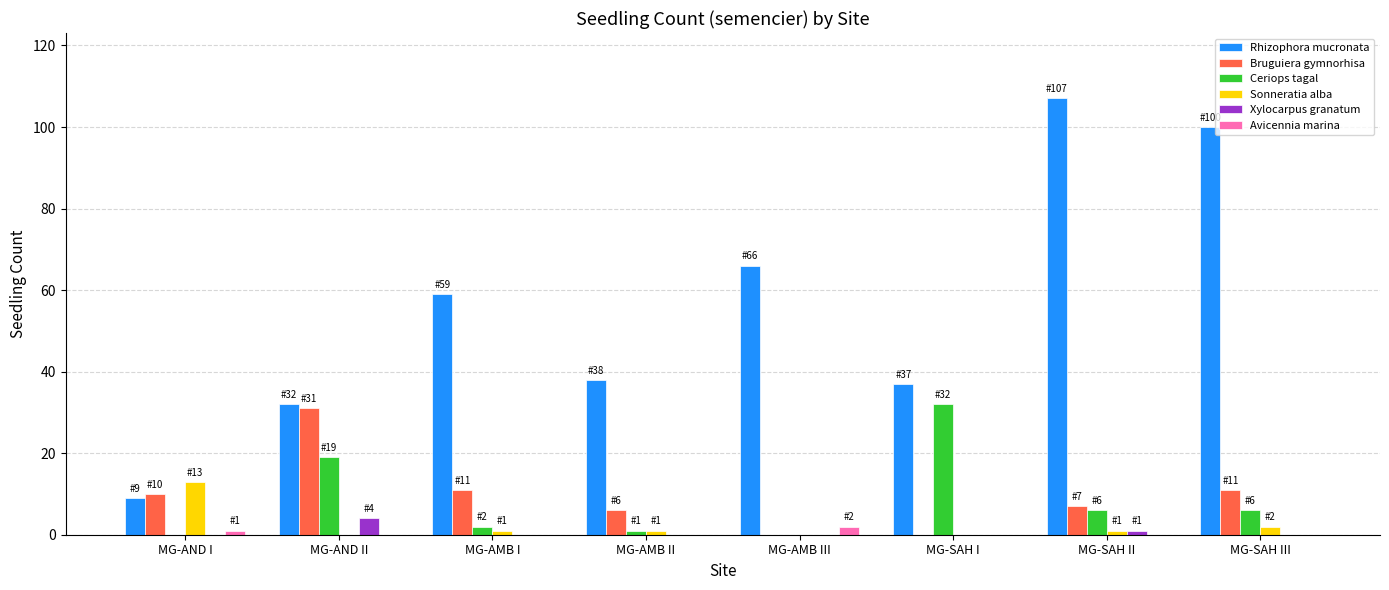

Which series has the largest total across all categories?

Rhizophora mucronata